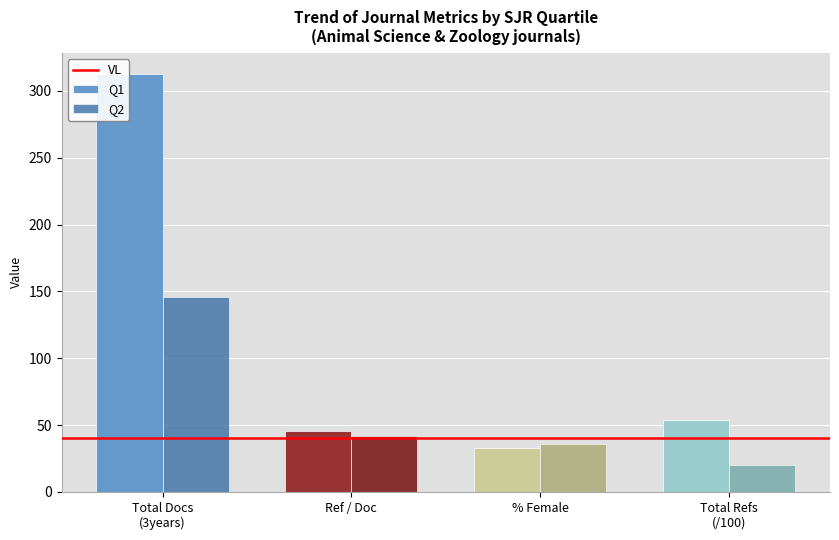

What is the average value of the Q2 series?

61.0